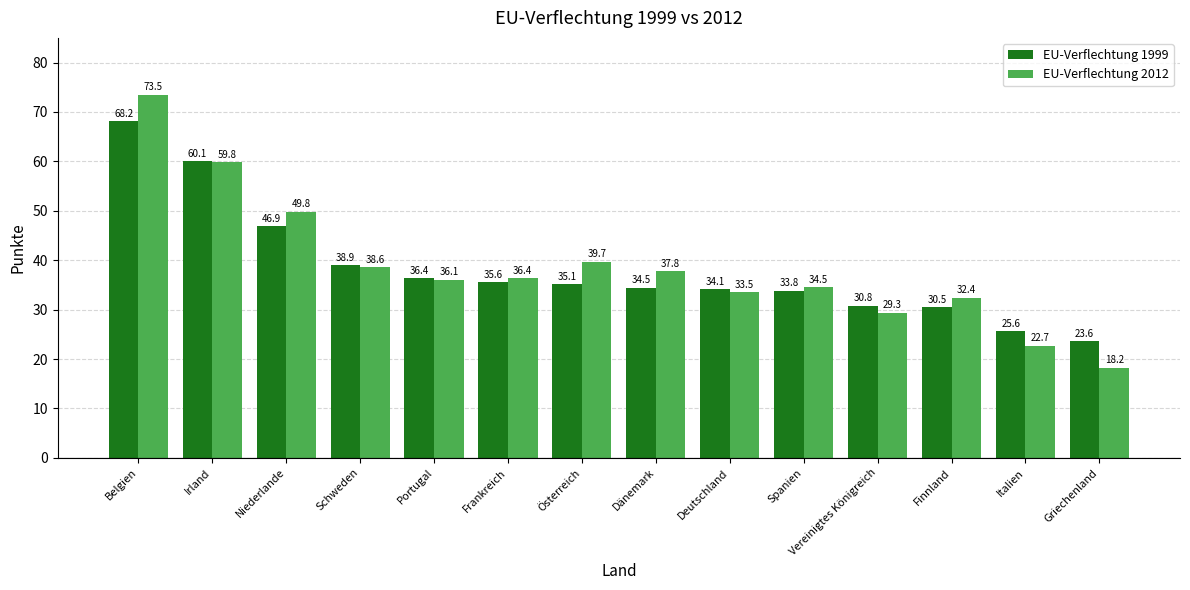

At which category does the chart reach its minimum across all series?

Griechenland